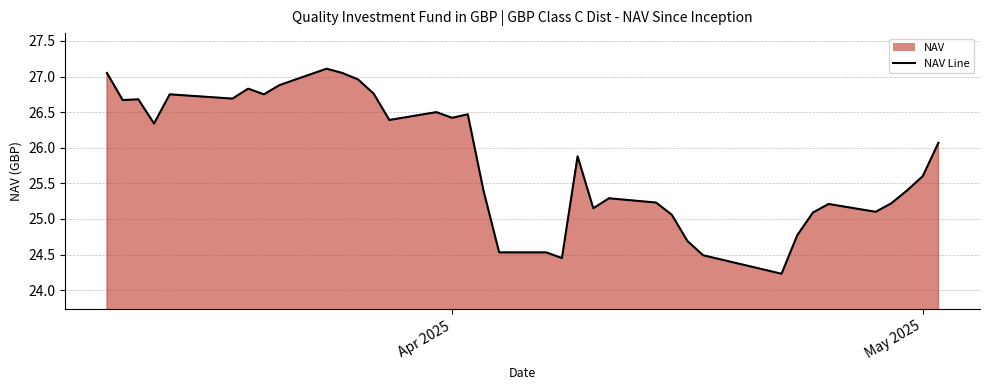

Reading left to right, extract all data points from this chart.

27.1	26.7	26.7	26.3	26.8	26.7	26.8	26.8	26.9	27.1	27.1	27.0	26.8	26.4	26.5	26.4	26.5	25.4	24.5	24.5	24.4	25.9	25.1	25.3	25.2	25.1	24.7	24.5	24.2	24.8	25.1	25.2	25.1	25.2	25.4	25.6	26.1